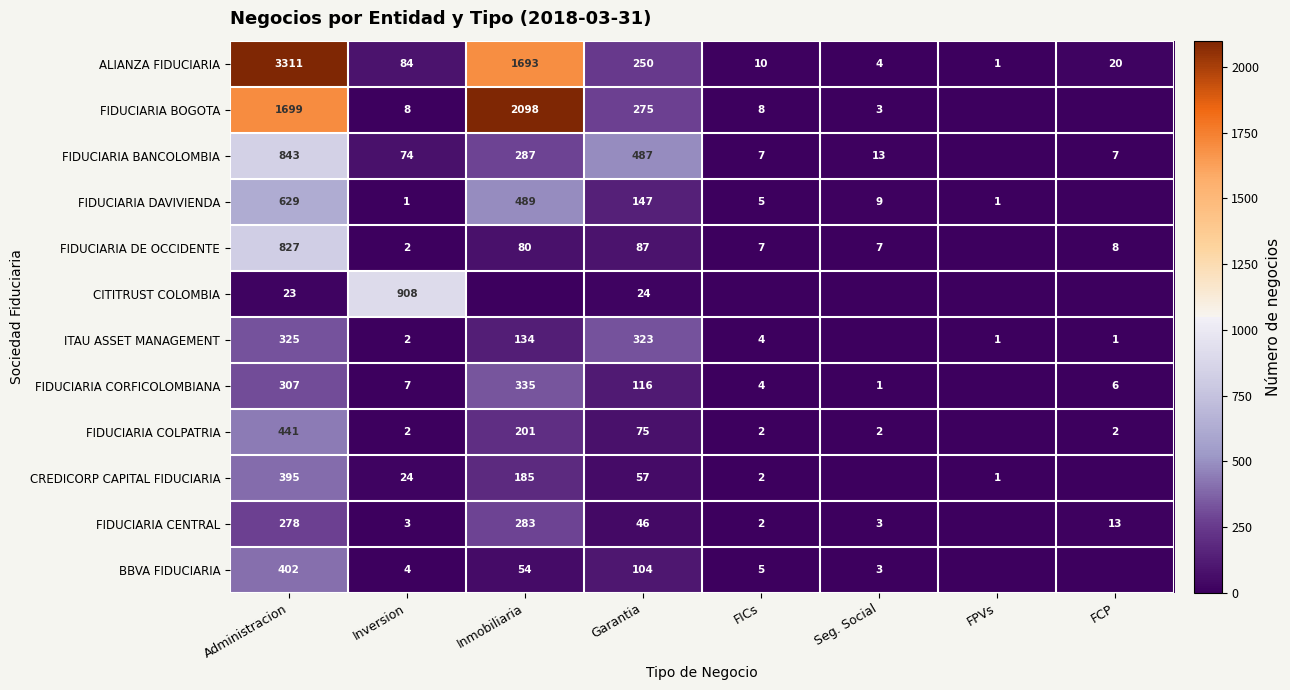

Which category has the highest value in the ALIANZA FIDUCIARIA series?

Administracion